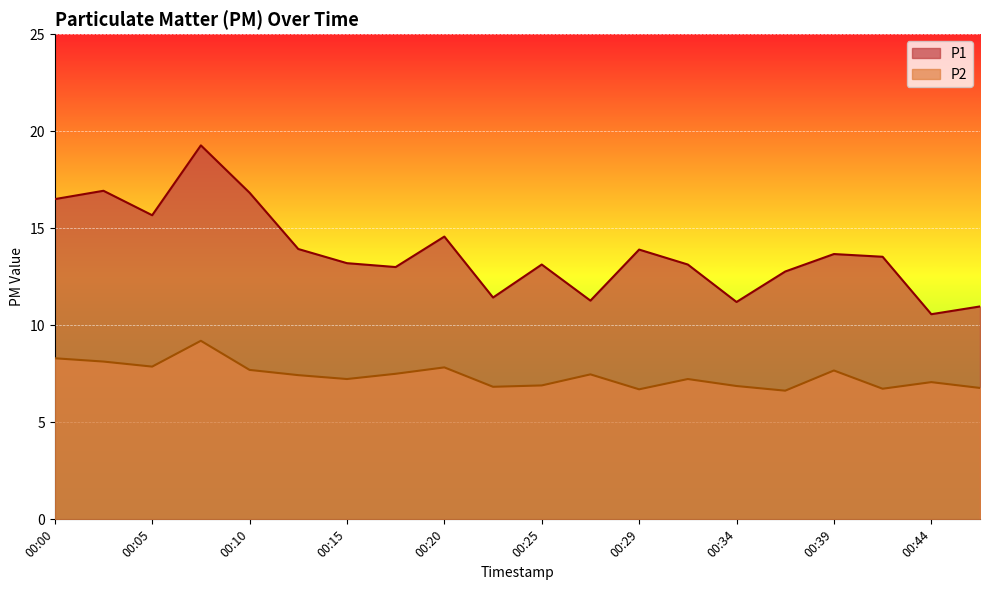

What is the sum of the P1 values at 00:25 and 00:05?

28.8